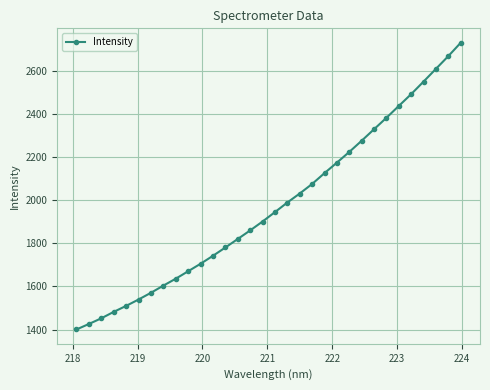

What is the minimum value shown in the chart?

1400.6